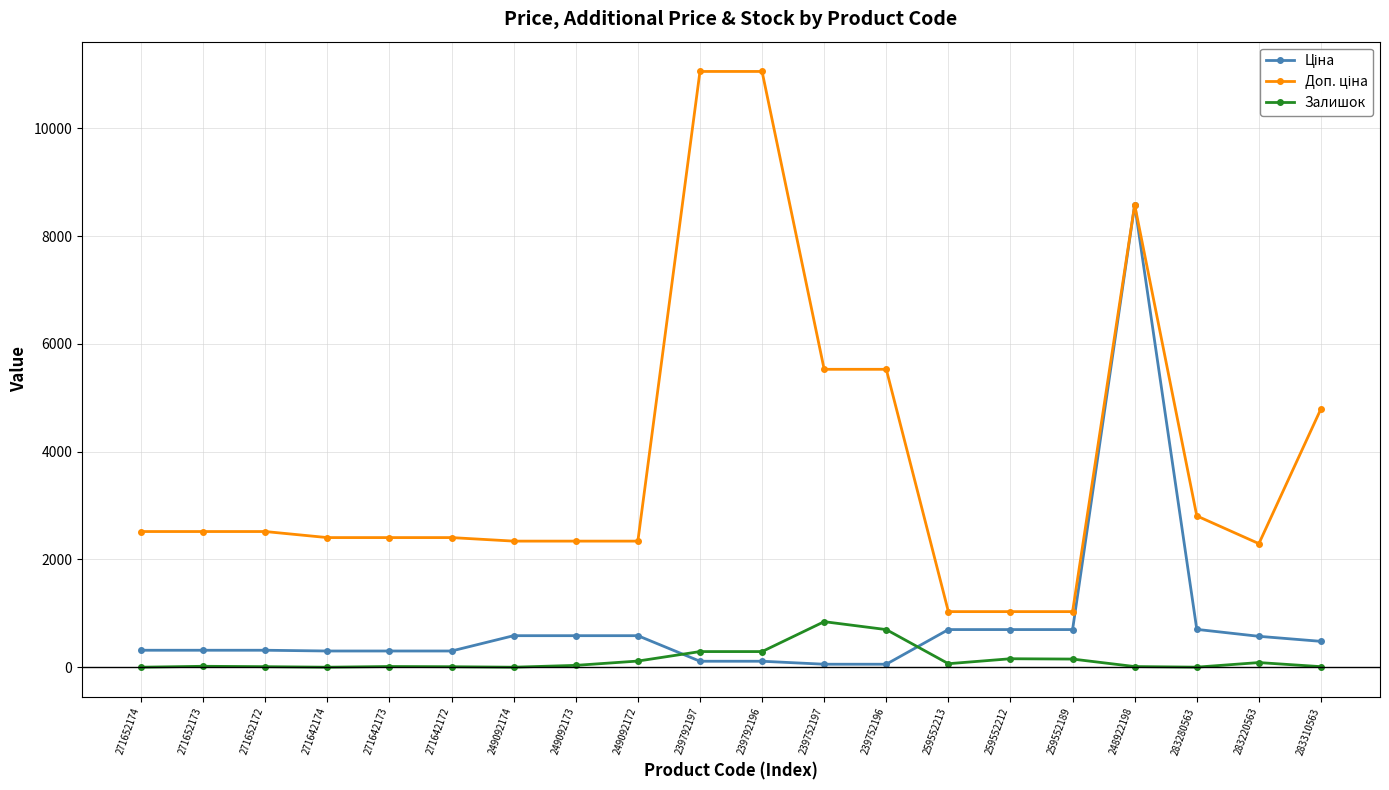

True or false: Залишок has more than 2 points higher than both neighbors.

True